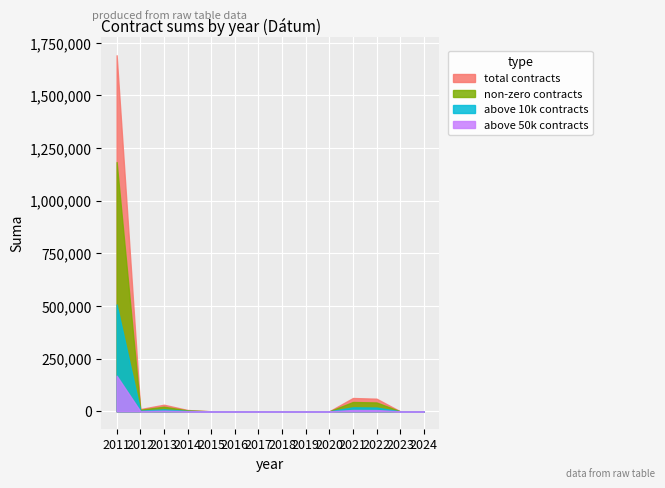

Between 2015 and 2023, which is larger?

2015